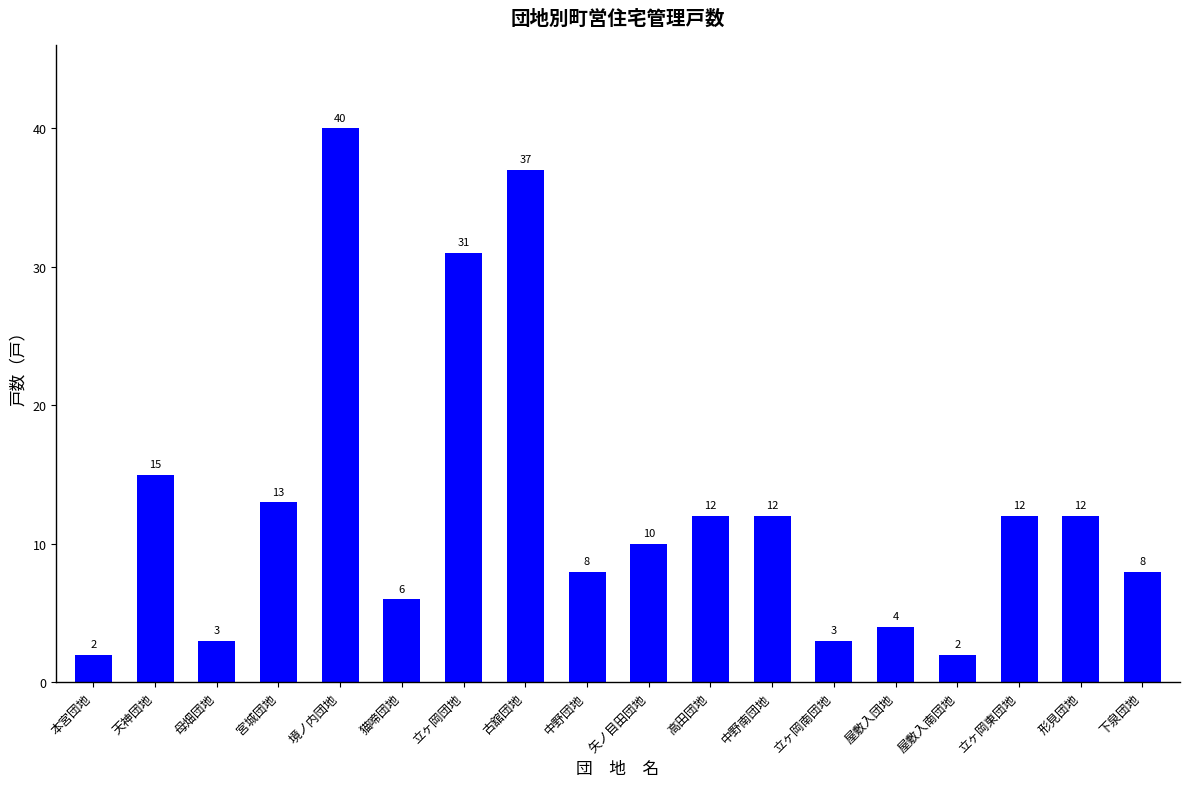

What is the label of the 17th bar from the right?

天神団地